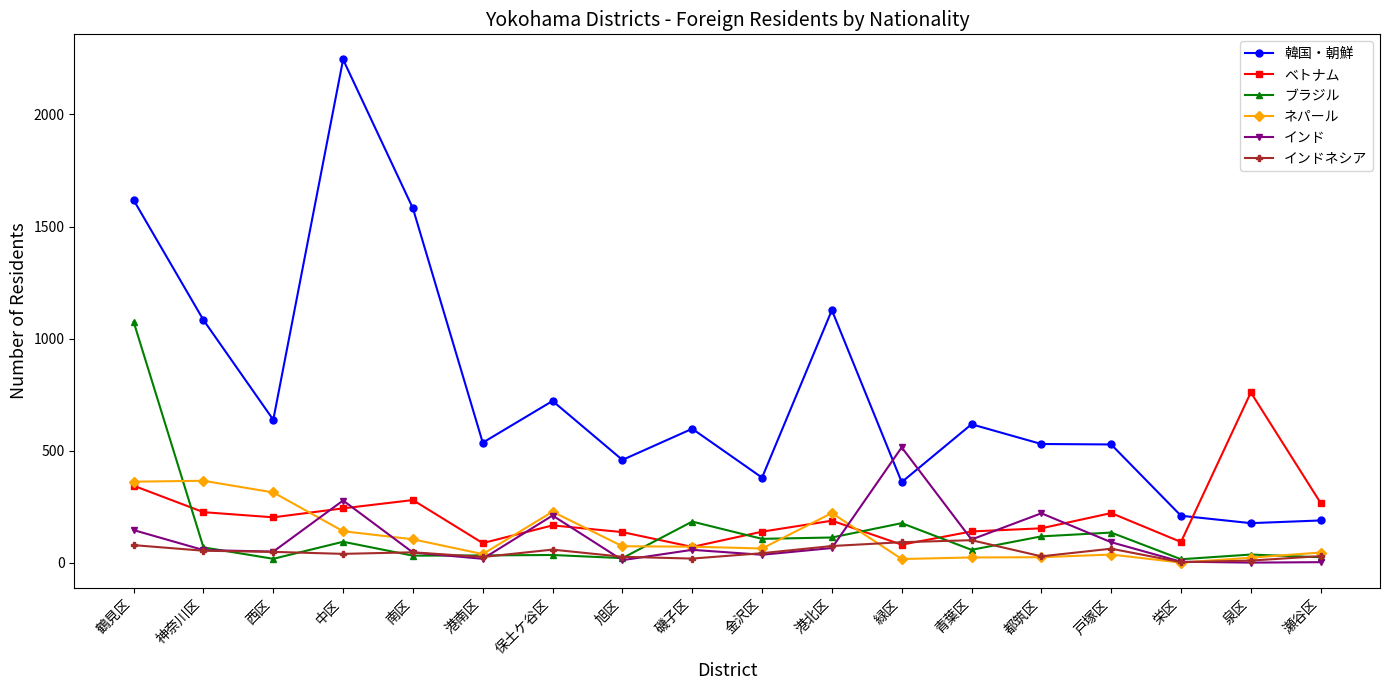

Is the value of インド at 泉区 greater than the value of ベトナム at 瀬谷区?

No